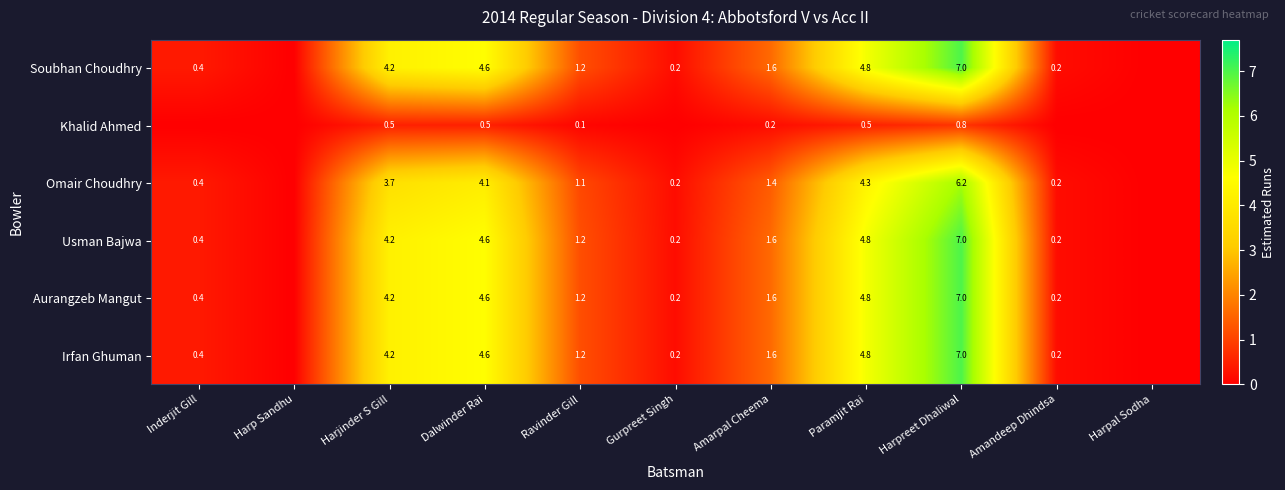

Which has a higher value, Harpreet Dhaliwal or Ravinder Gill?

Harpreet Dhaliwal